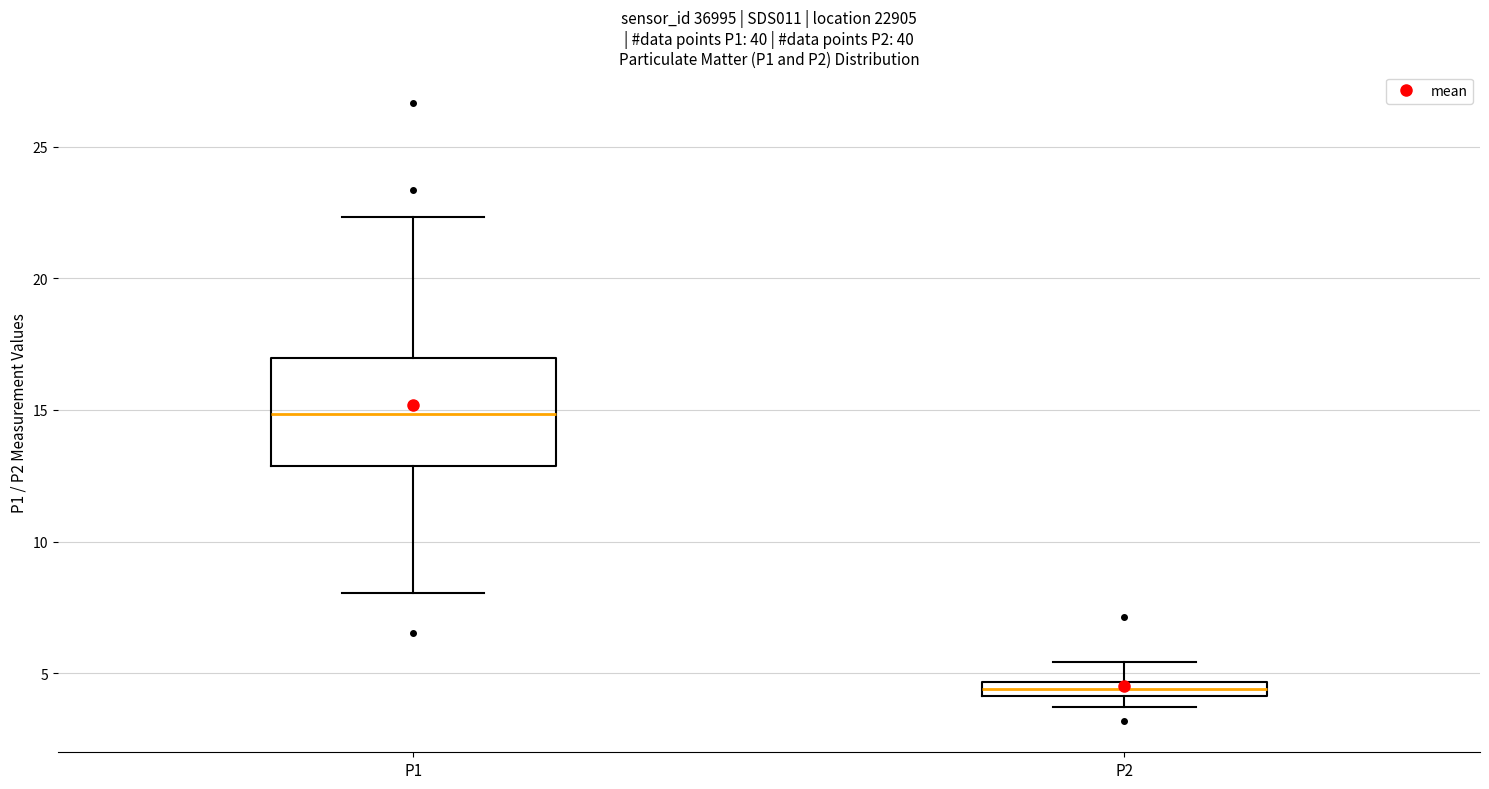

Which box is the tallest, from its lower edge to its upper edge?

P1